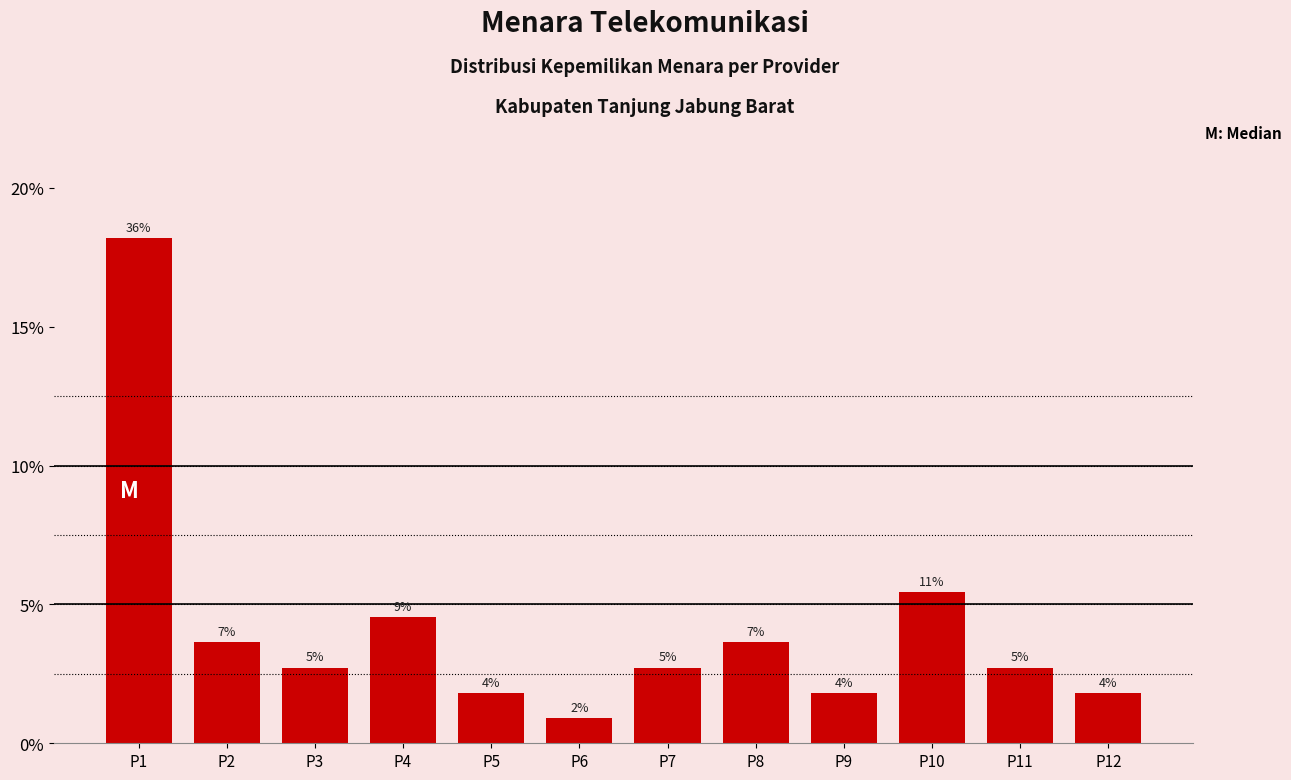

Does the chart contain any negative values?

No